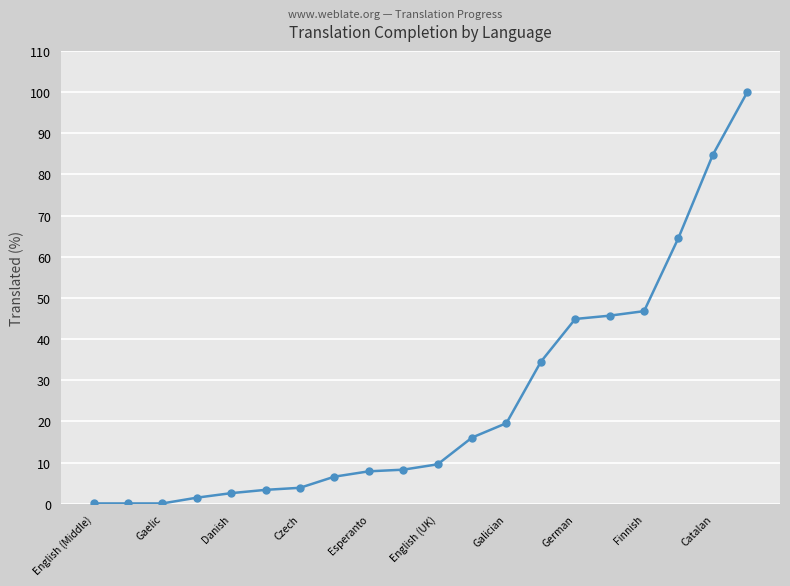

What is the sum of all values?

501.1